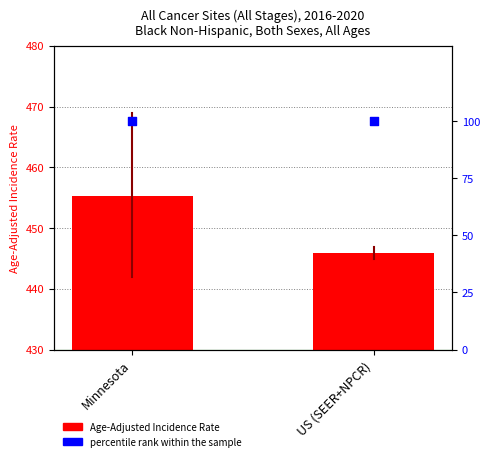

Which series reaches the maximum Y coordinate?

percentile rank within the sample